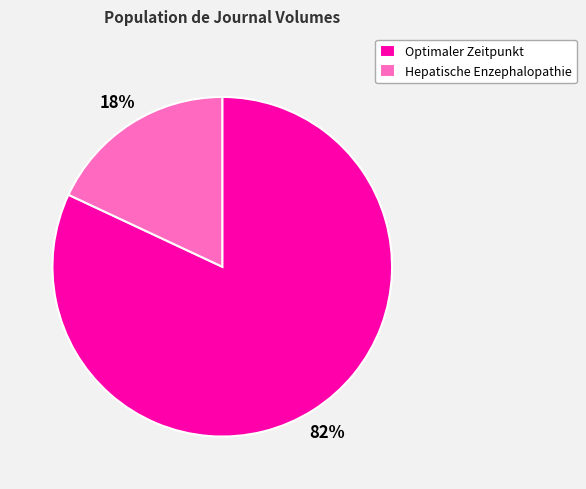

Between Hepatische Enzephalopathie and Optimaler Zeitpunkt, which is larger?

Optimaler Zeitpunkt